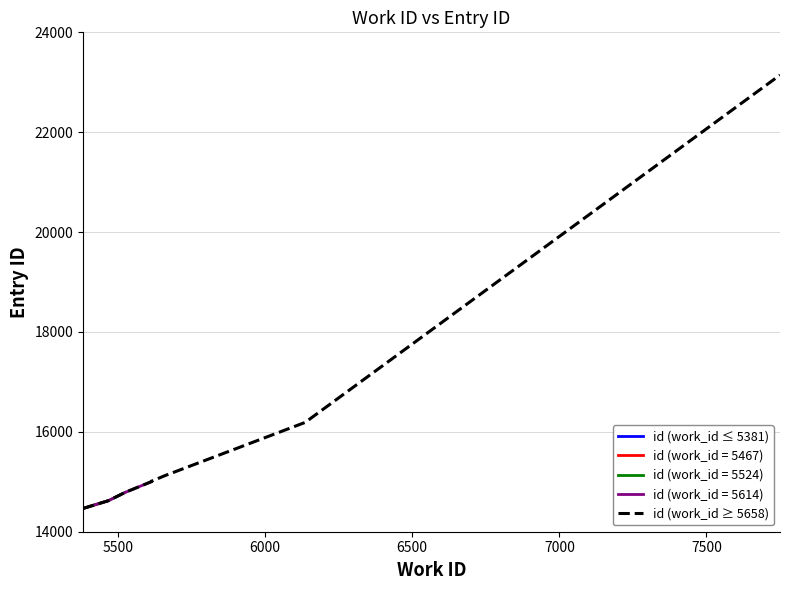

What is the value of the 4th point from the left?

15004